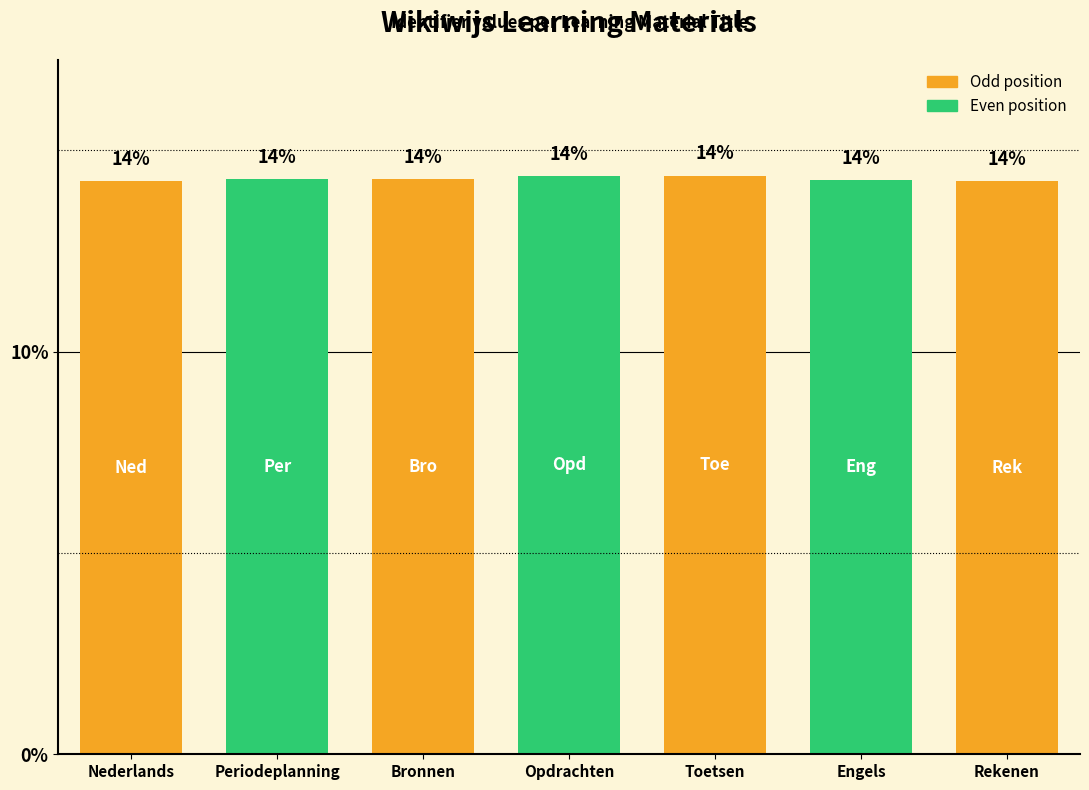

Where is the data nearest to the value 14?

Rekenen